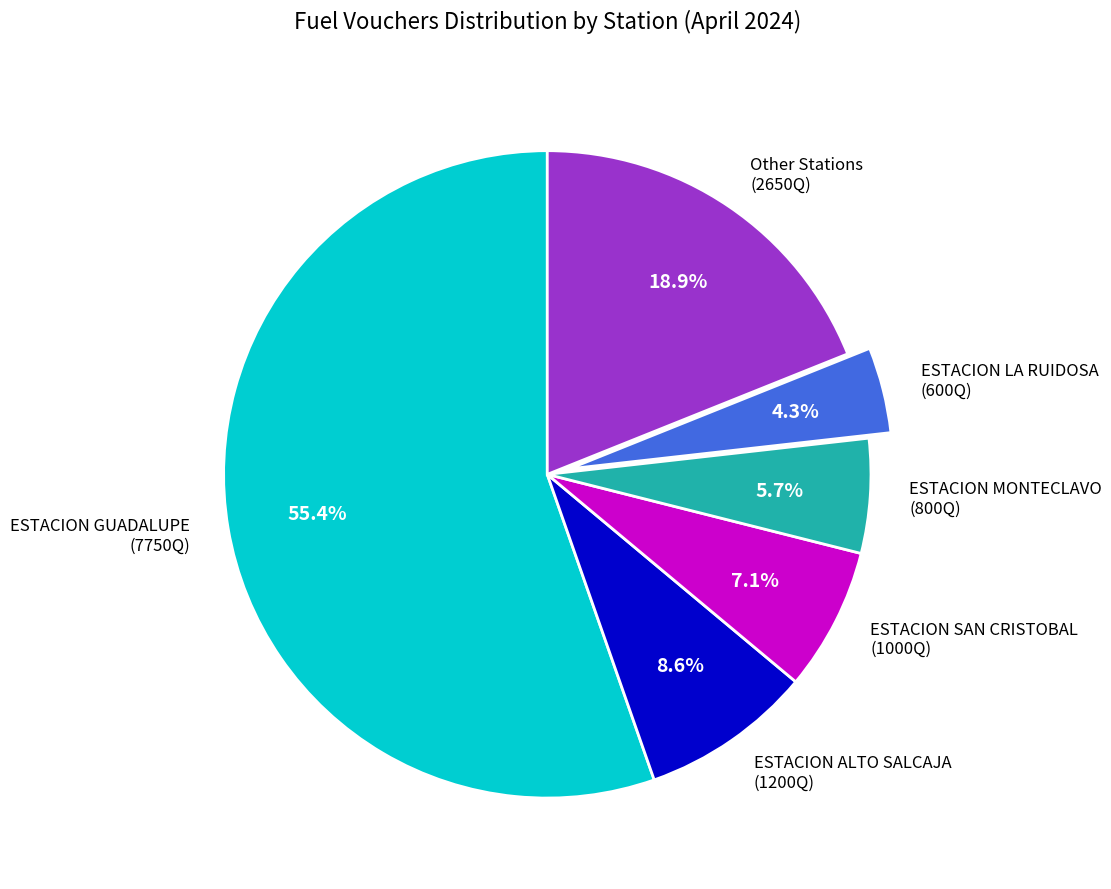

Rank the categories by value from highest to lowest.

ESTACION GUADALUPE (7750Q), Other Stations (2650Q), ESTACION ALTO SALCAJA (1200Q), ESTACION SAN CRISTOBAL (1000Q), ESTACION MONTECLAVO (800Q), ESTACION LA RUIDOSA (600Q)